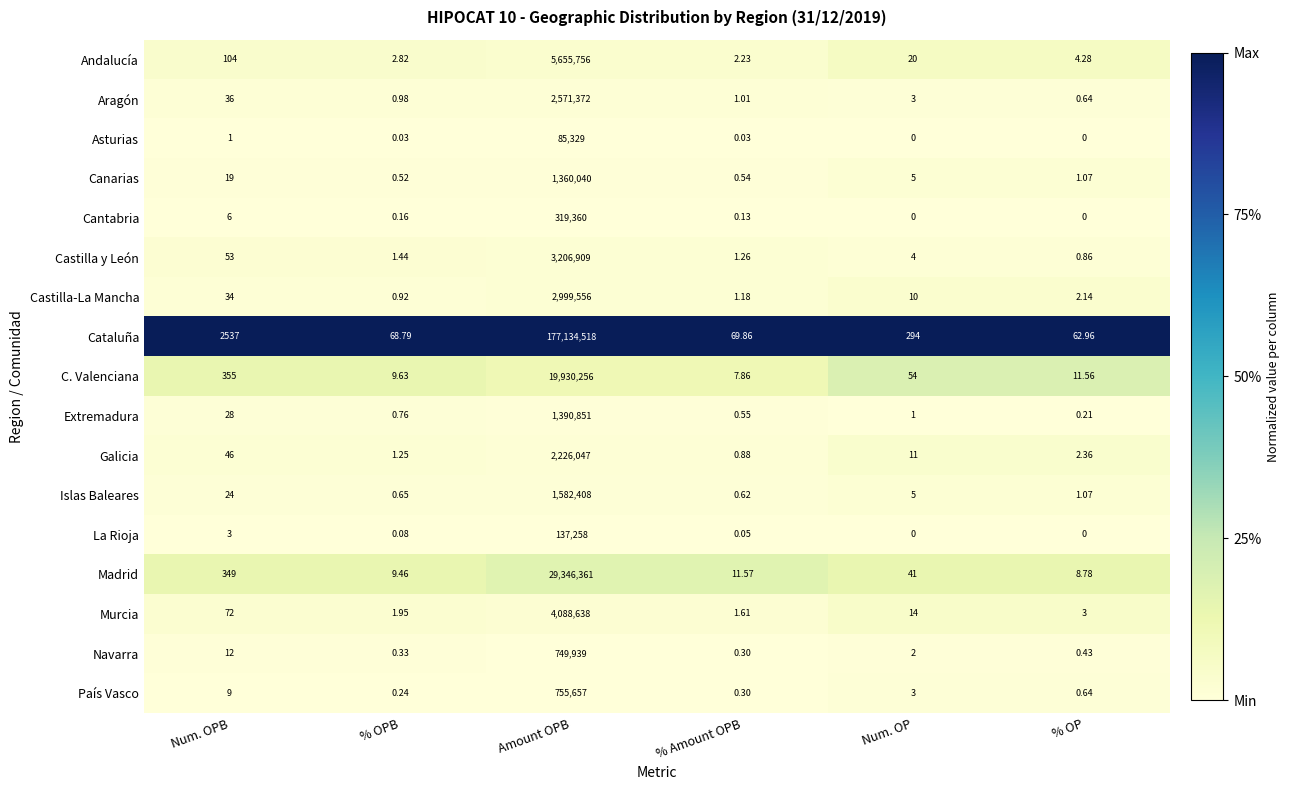

Where does the Islas Baleares series first go above 5?

Num. OPB